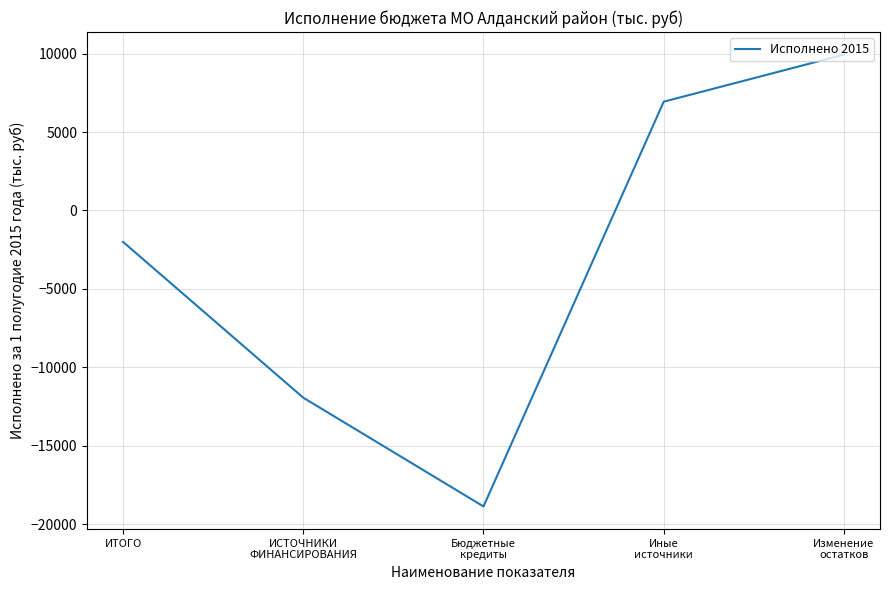

What is the minimum value shown in the chart?

-18870.0